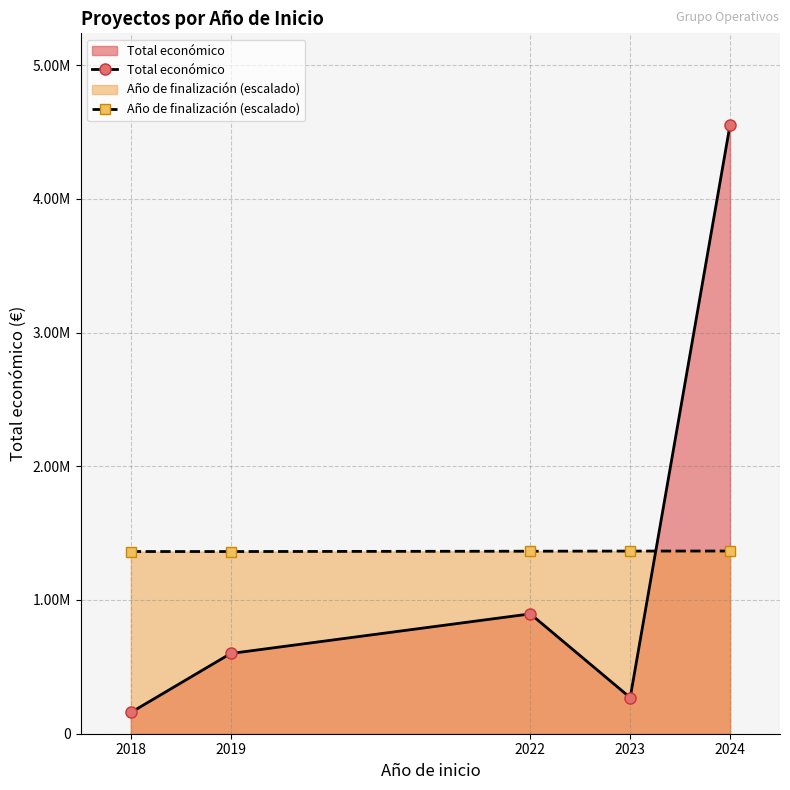

What is the total value across all series at 2023?

1635662.5